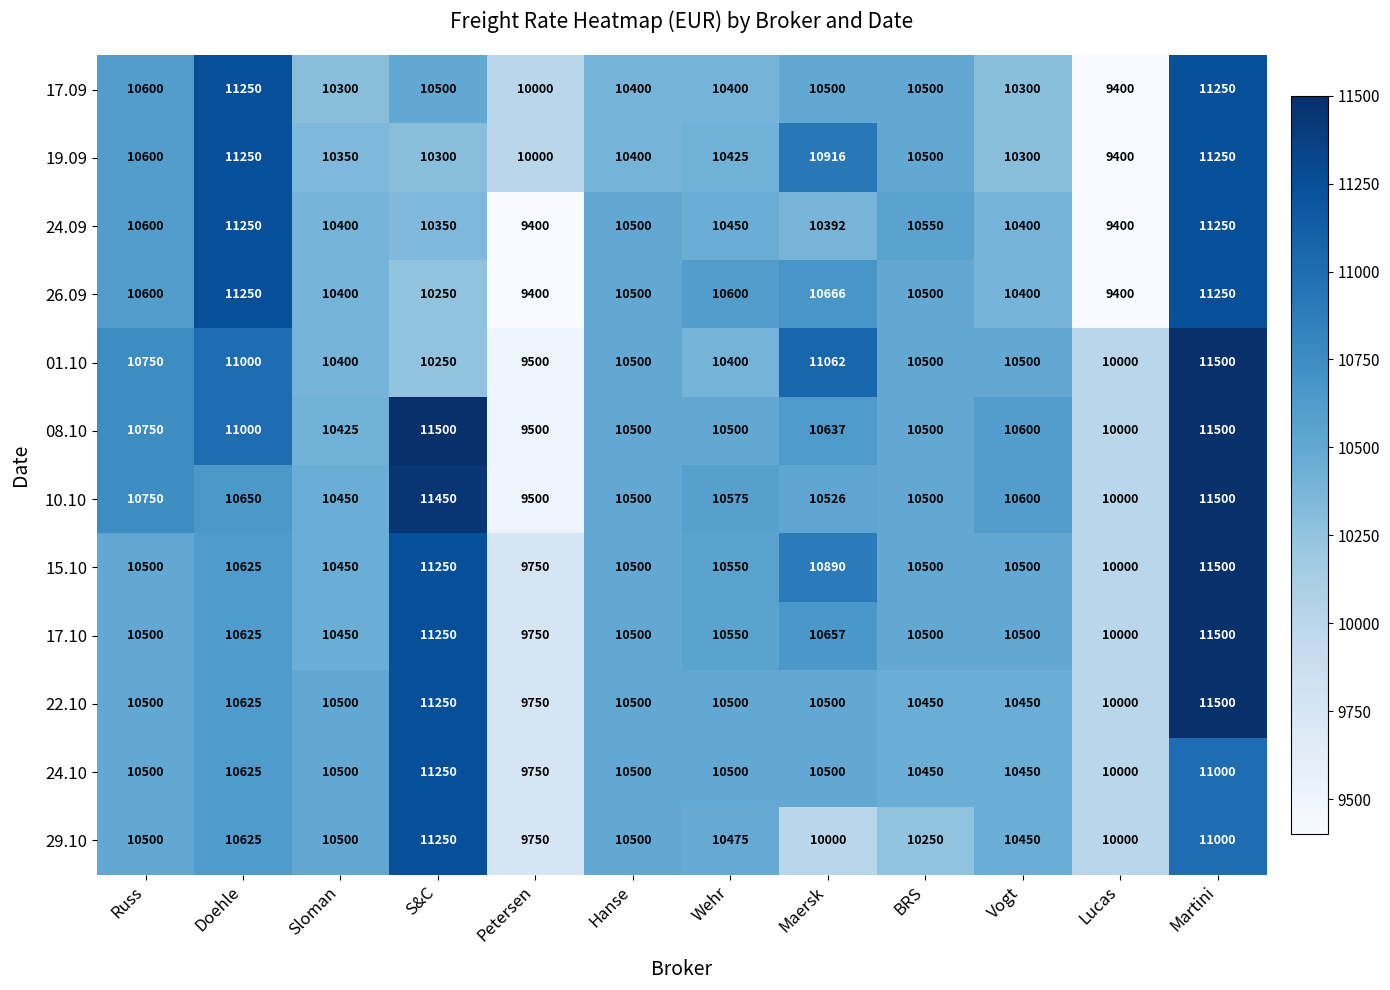

Count the number of categories in the chart.

12